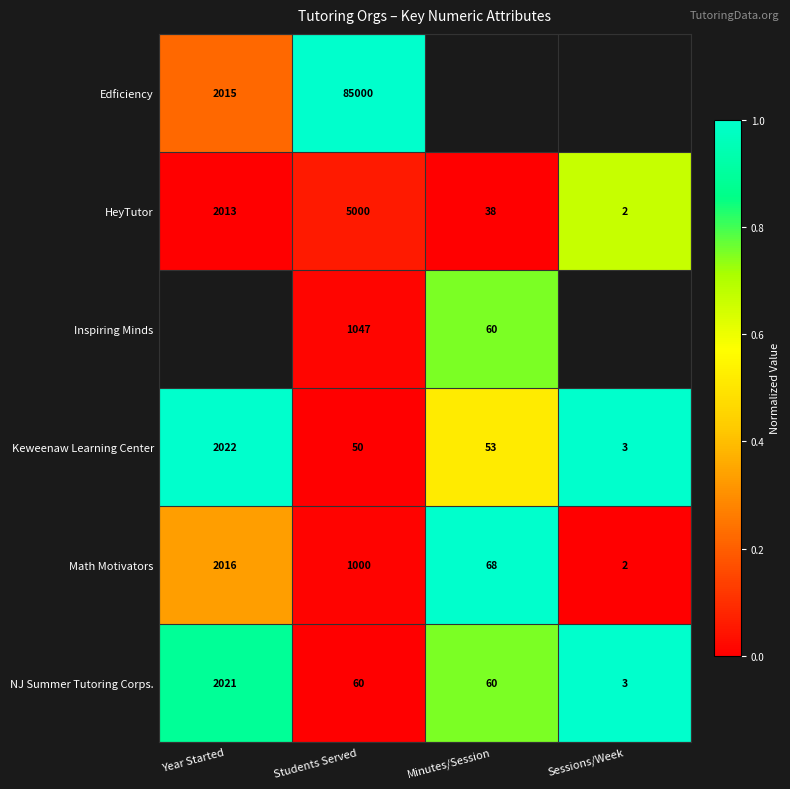

Where does the NJ Summer Tutoring Corps. series first go above 60?

Year Started